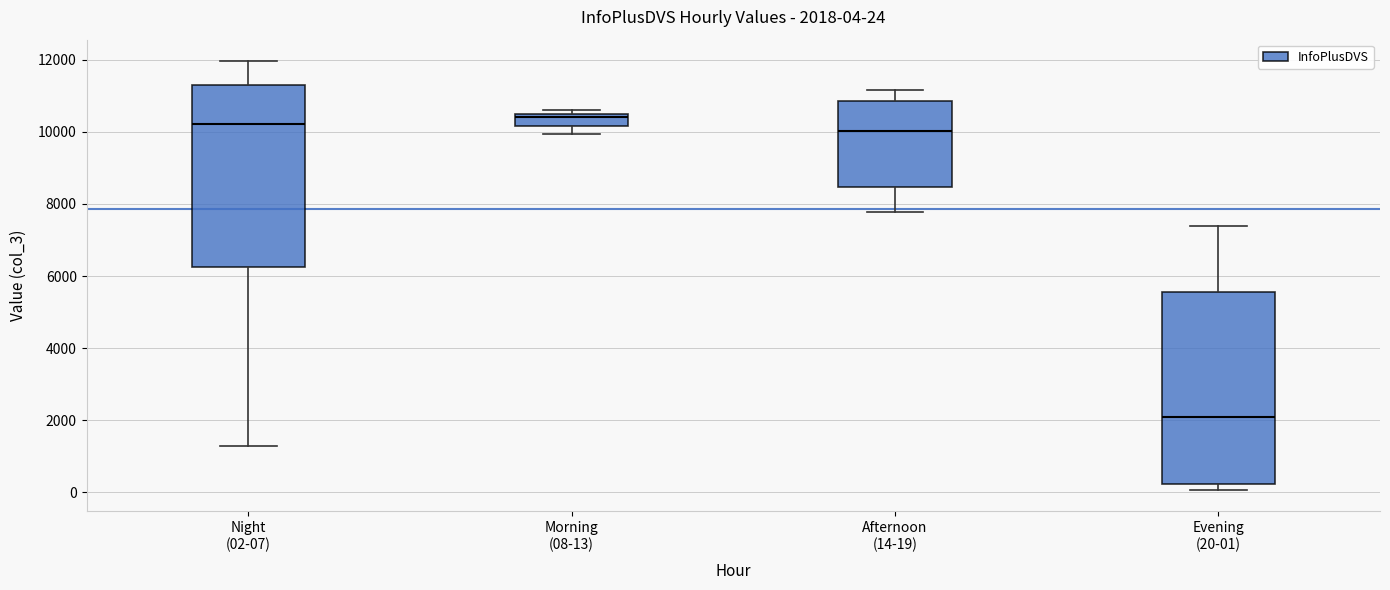

Which box's median line is the lowest?

Evening (20-01)